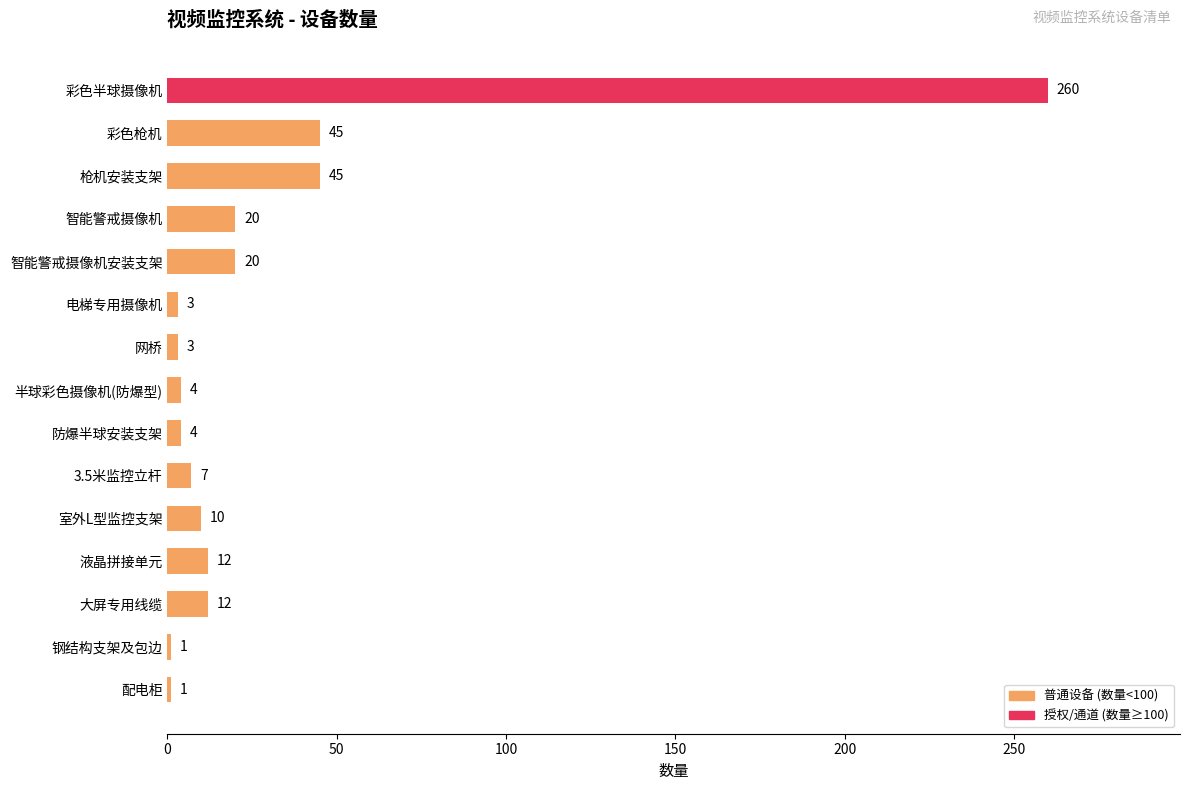

Reading top to bottom, list all the values displayed in this chart.

彩色半球摄像机=260	彩色枪机=45	枪机安装支架=45	智能警戒摄像机=20	智能警戒摄像机安装支架=20	电梯专用摄像机=3	网桥=3	半球彩色摄像机(防爆型)=4	防爆半球安装支架=4	3.5米监控立杆=7	室外L型监控支架=10	液晶拼接单元=12	大屏专用线缆=12	钢结构支架及包边=1	配电柜=1